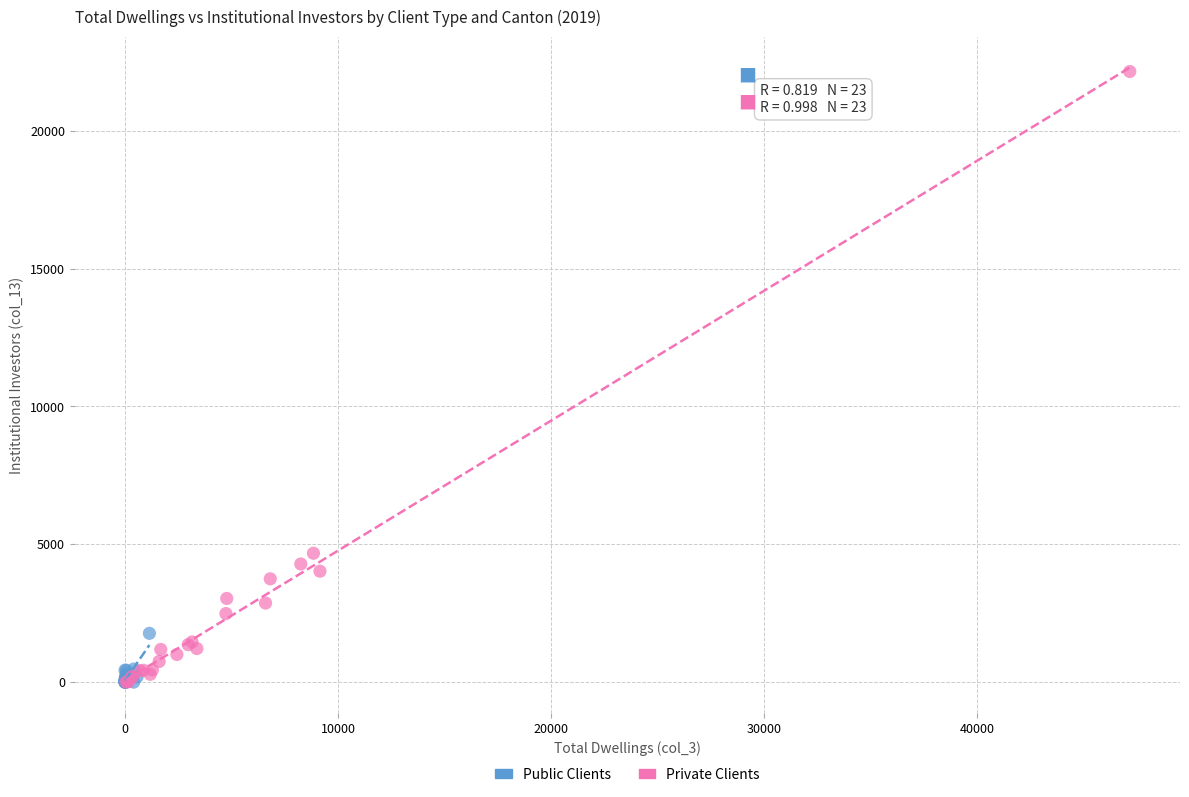

Which series has the widest spread of Y values?

Private Clients